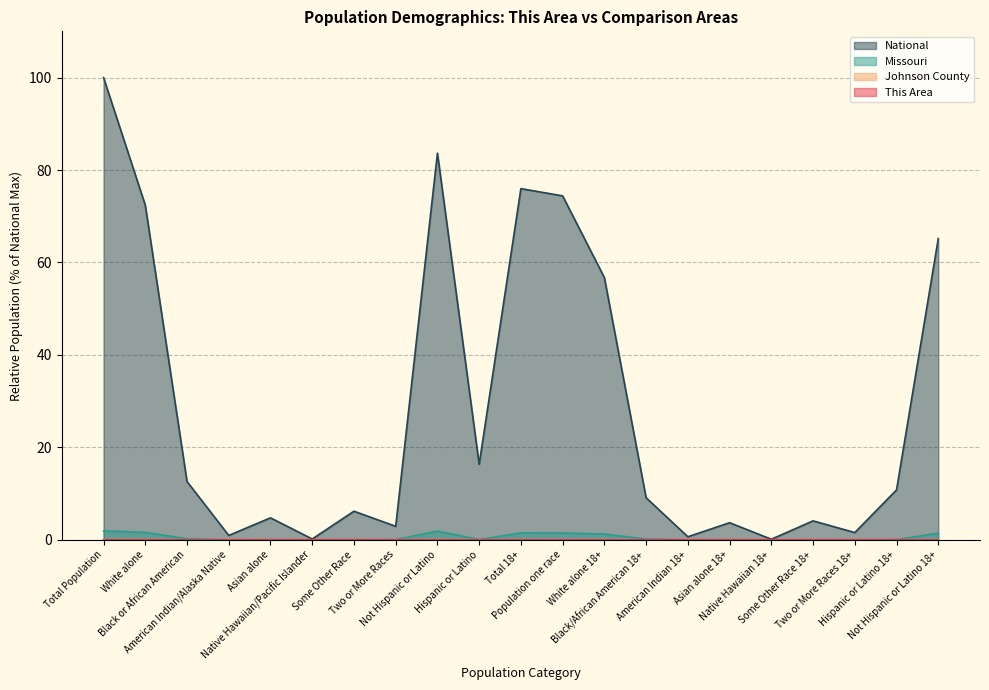

Which has a higher value, Native Hawaiian/Pacific Islander or Some Other Race 18+?

Some Other Race 18+